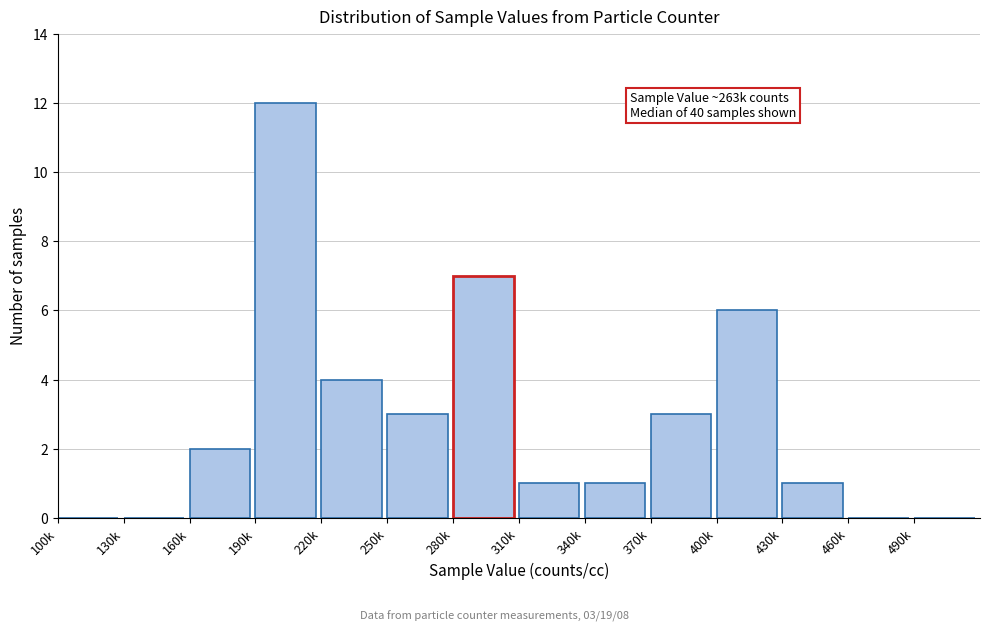

Reading right to left, extract all data points from this chart.

490k=0	460k=0	430k=1	400k=6	370k=3	340k=1	310k=1	280k=7	250k=3	220k=4	190k=12	160k=2	130k=0	100k=0